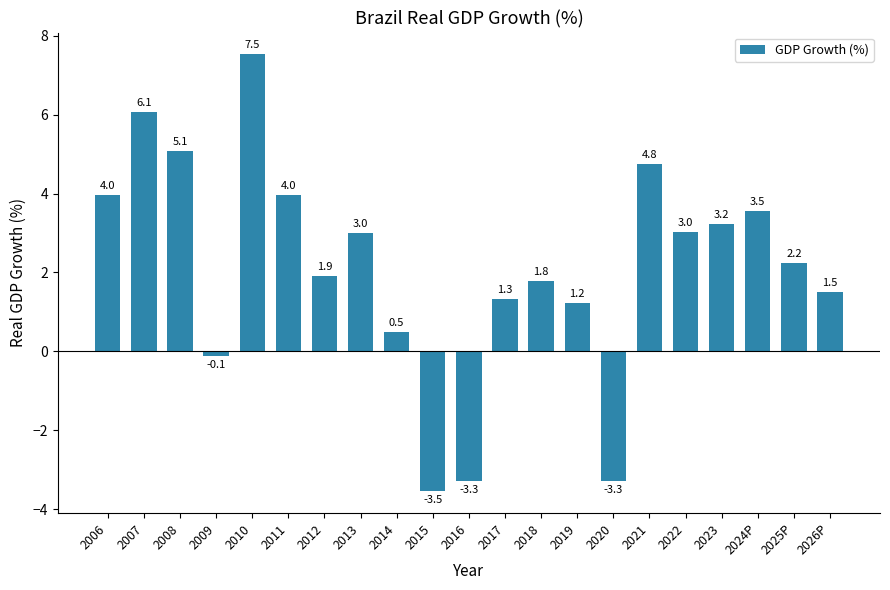

Which label corresponds to the largest value in the chart?

2010